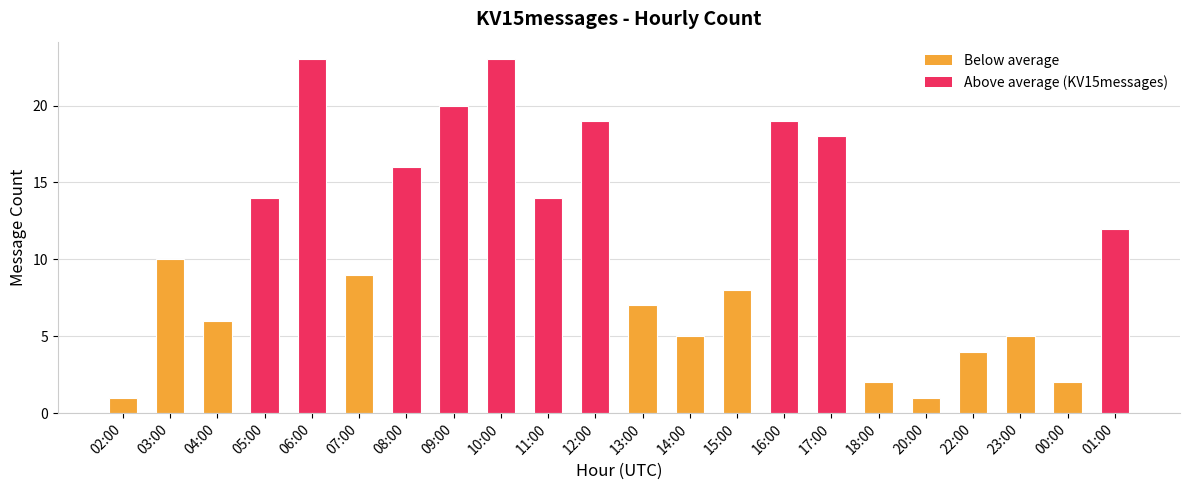

True or false: the data shows 19 at 16:00.

True